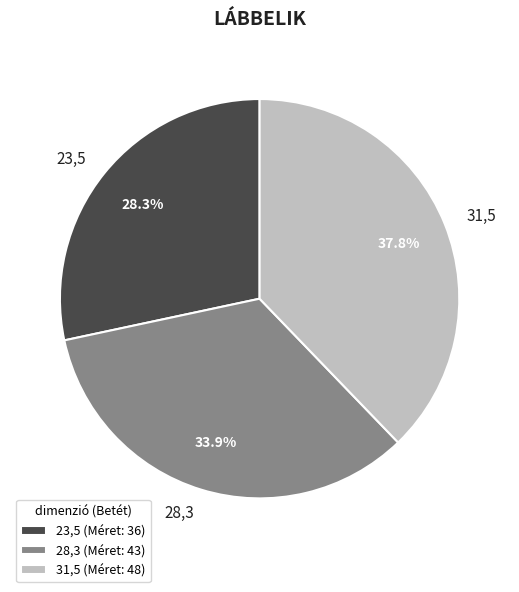

Is 31,5 the majority of the pie?

No